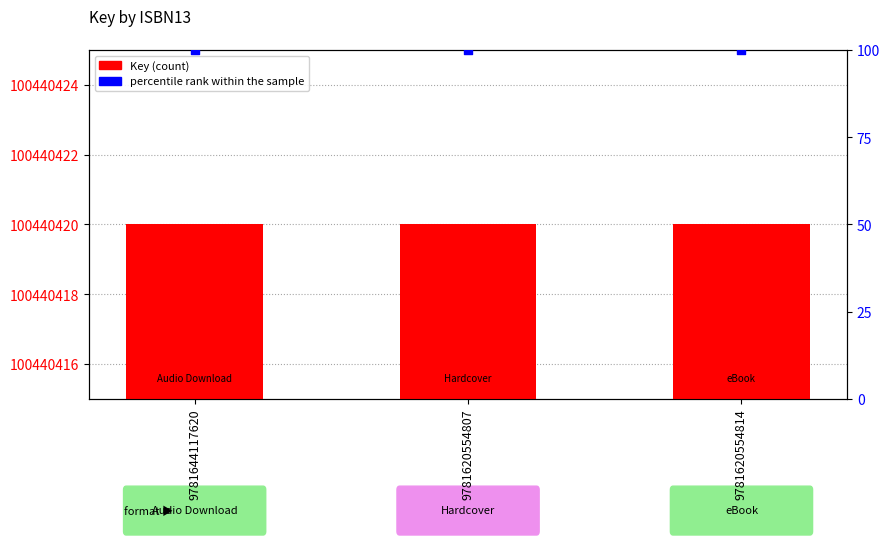

Which series has the largest total across all categories?

Key